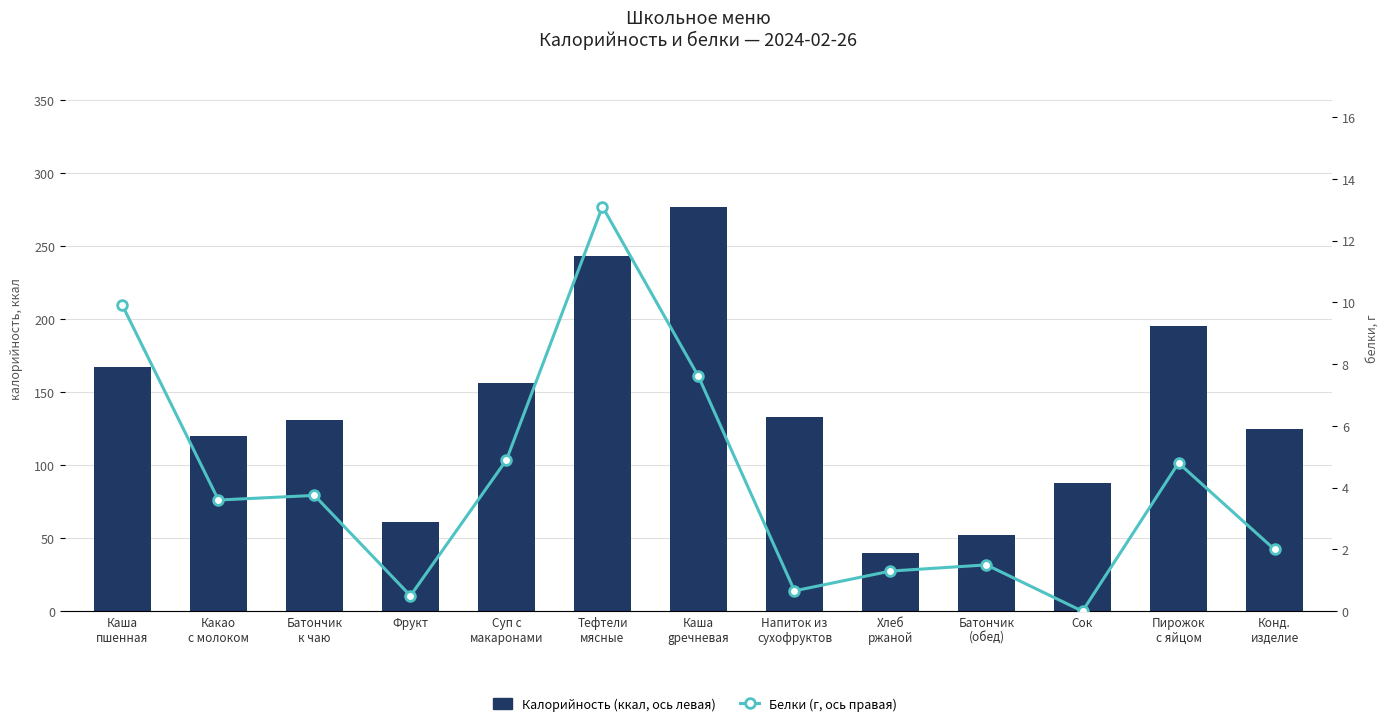

How many categories are shown in the chart?

13